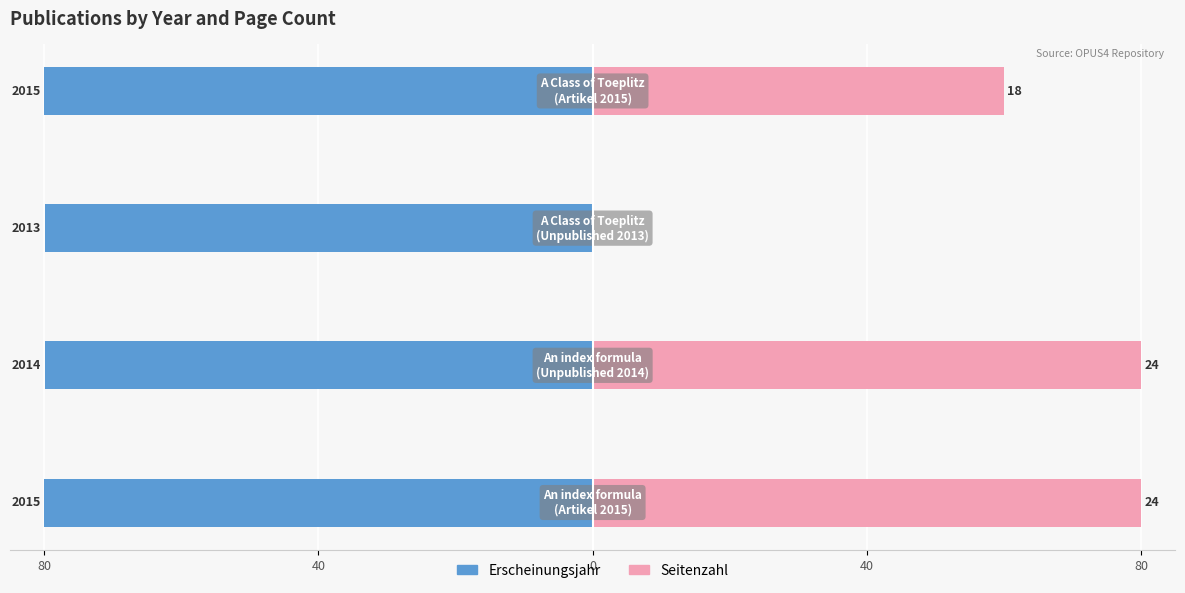

What is the average value of the Seitenzahl series?

55.0